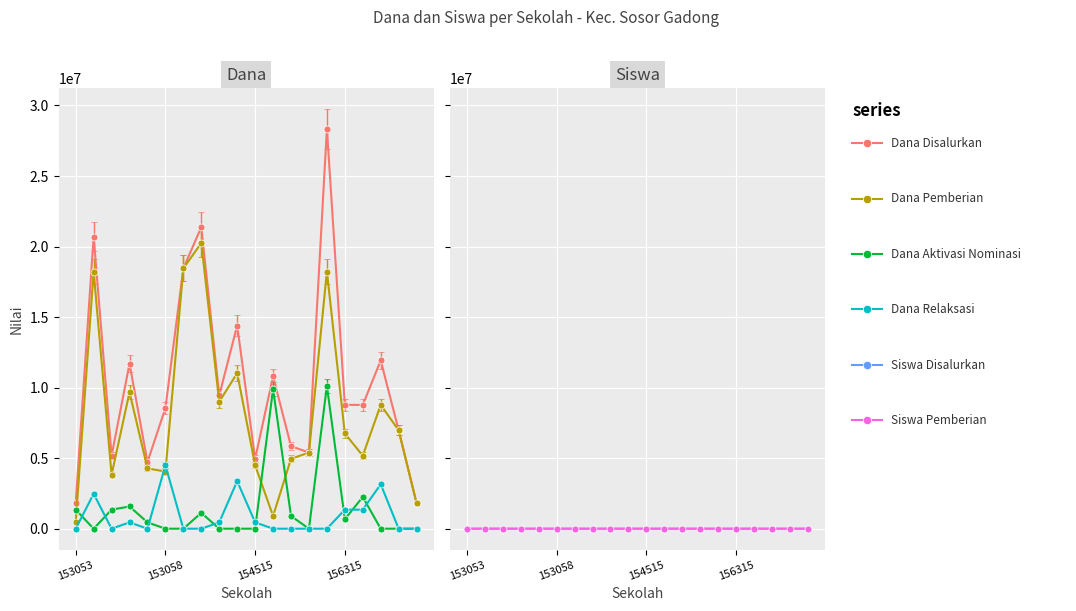

How many categories are shown in the chart?

20